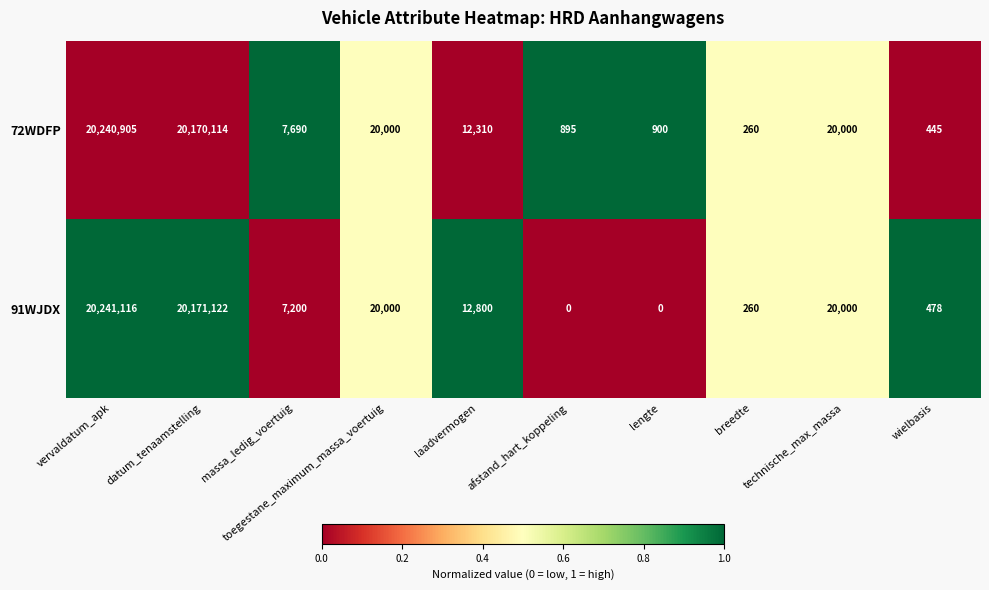

At which label does 91WJDX first exceed 12800?

vervaldatum_apk